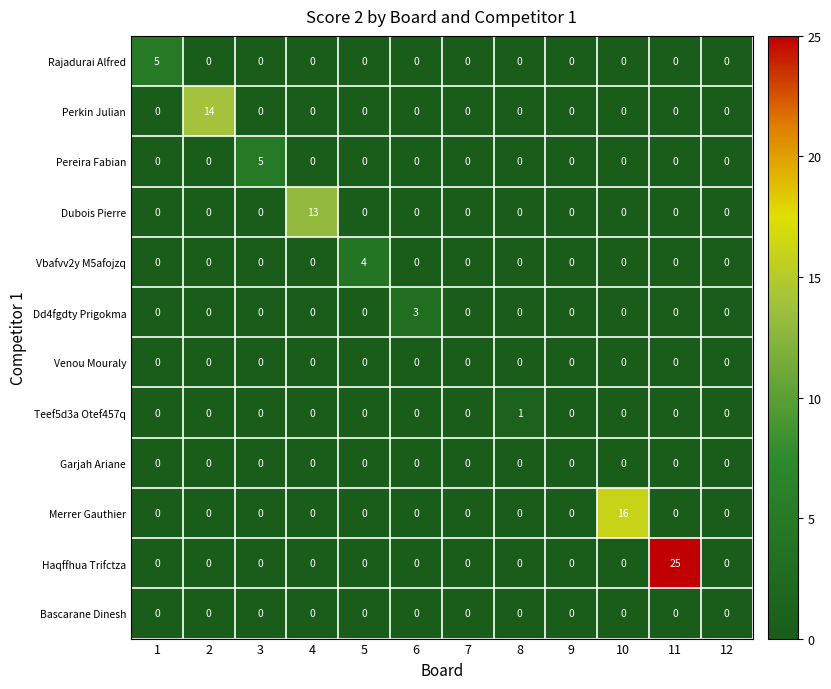

Between 4 and 11, which series saw the biggest shift?

Haqffhua Trifctza